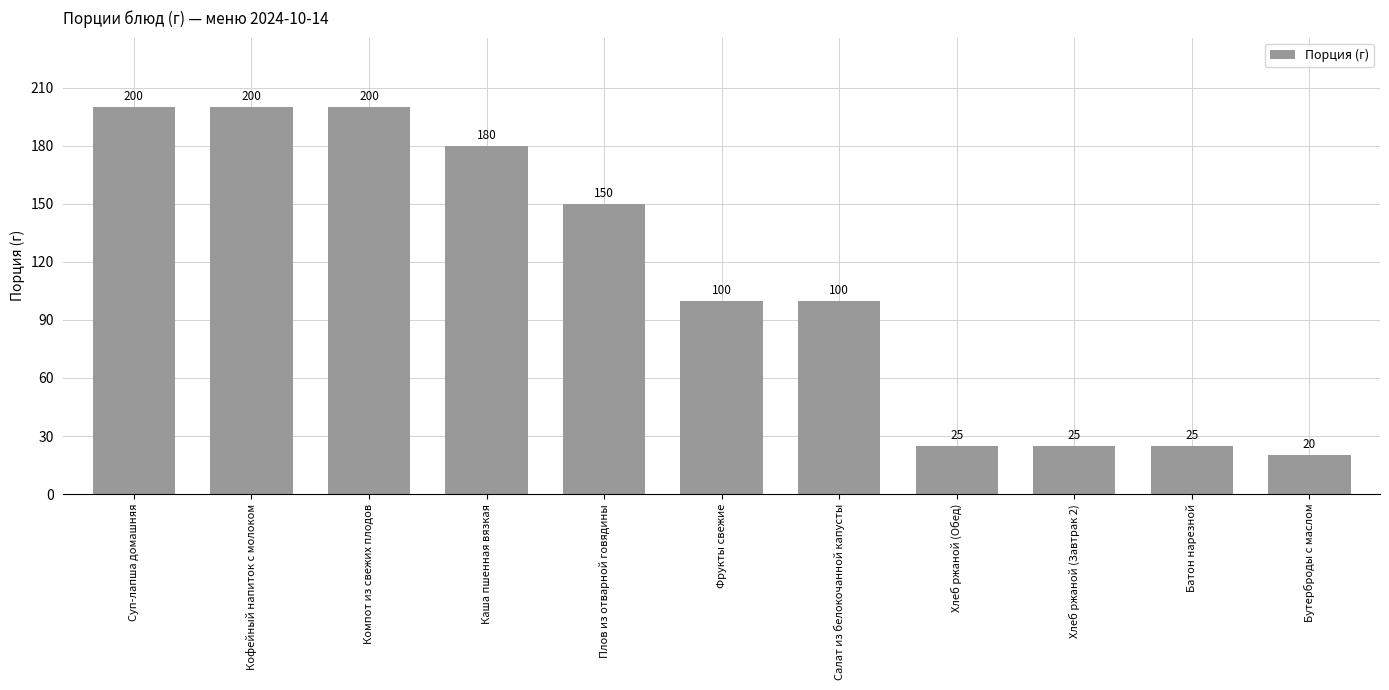

The value at Компот из свежих плодов is 130. True or false?

False